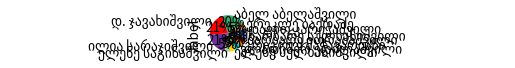

To the nearest percent, what is the difference between the largest and smallest slice percentages?

17%